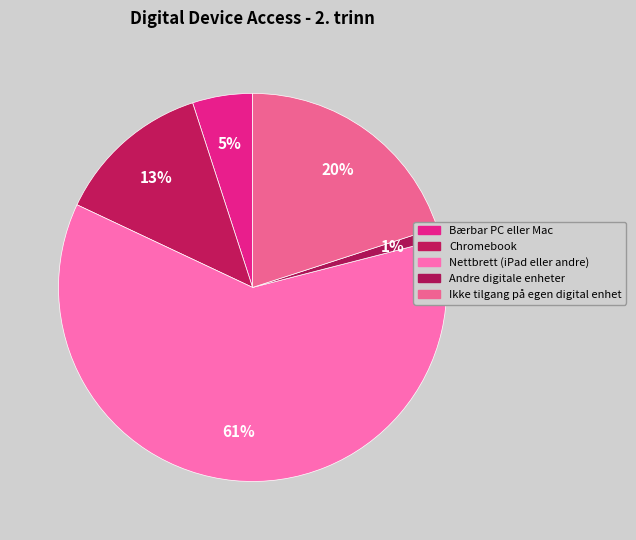

Which has a higher value, Andre digitale enheter or Chromebook?

Chromebook